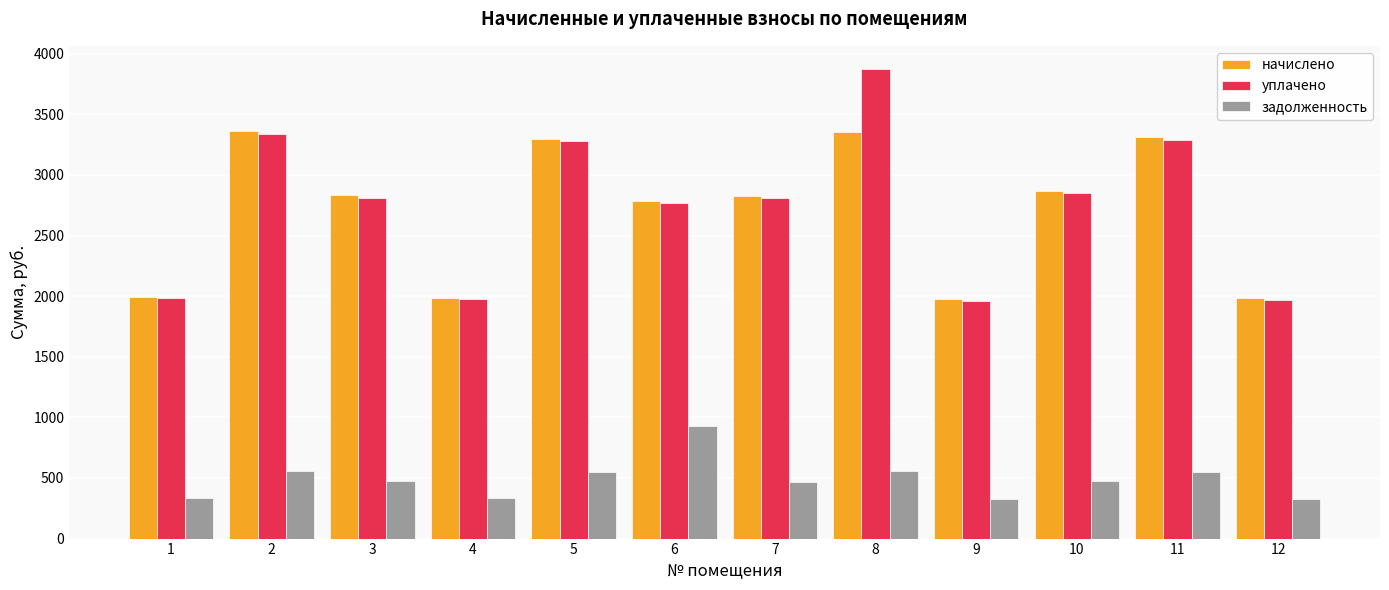

What are all the series names shown in the legend?

начислено, уплачено, задолженность